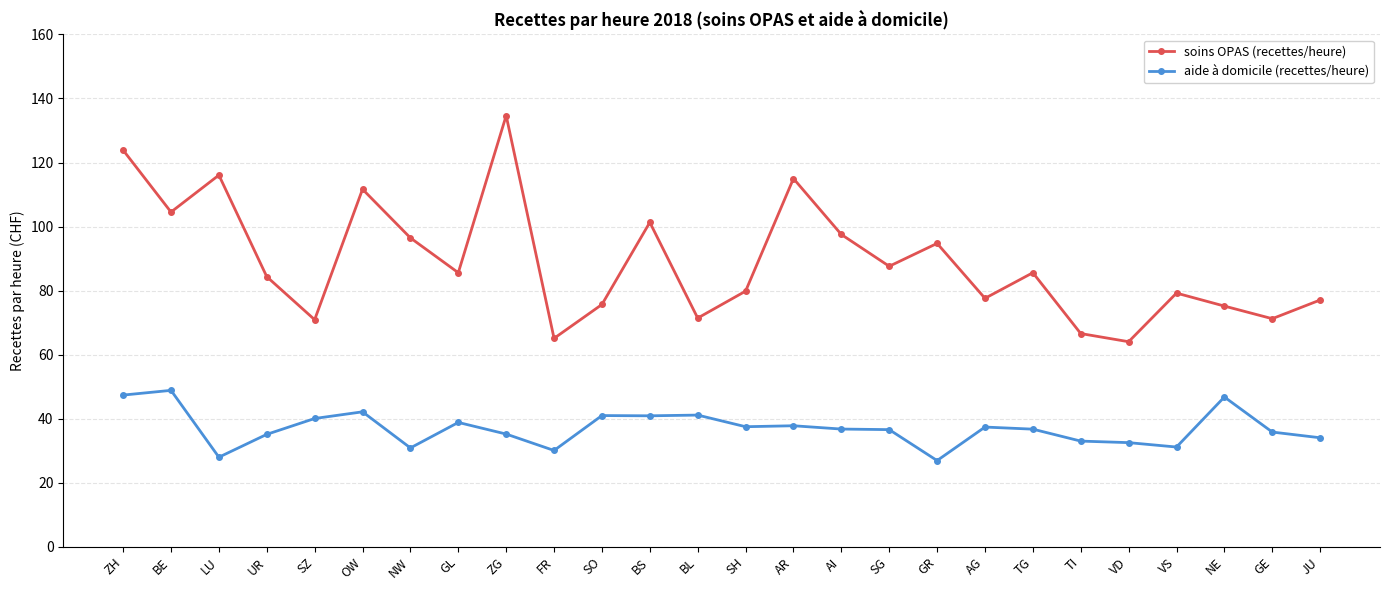

Rank the series by their average value, from highest to lowest.

soins OPAS (recettes/heure), aide à domicile (recettes/heure)